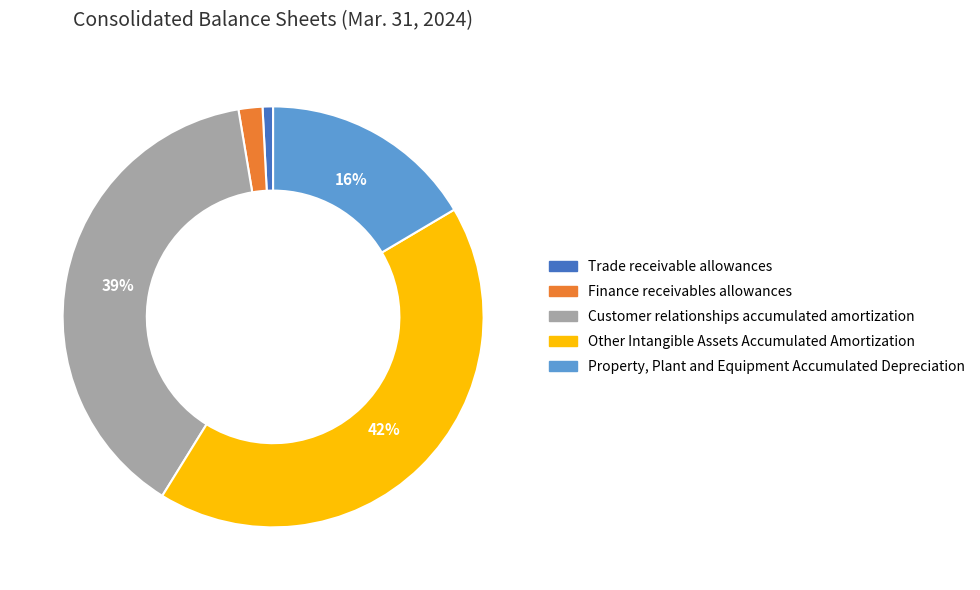

What percentage is the Finance receivables allowances slice, to the nearest percent?

2%